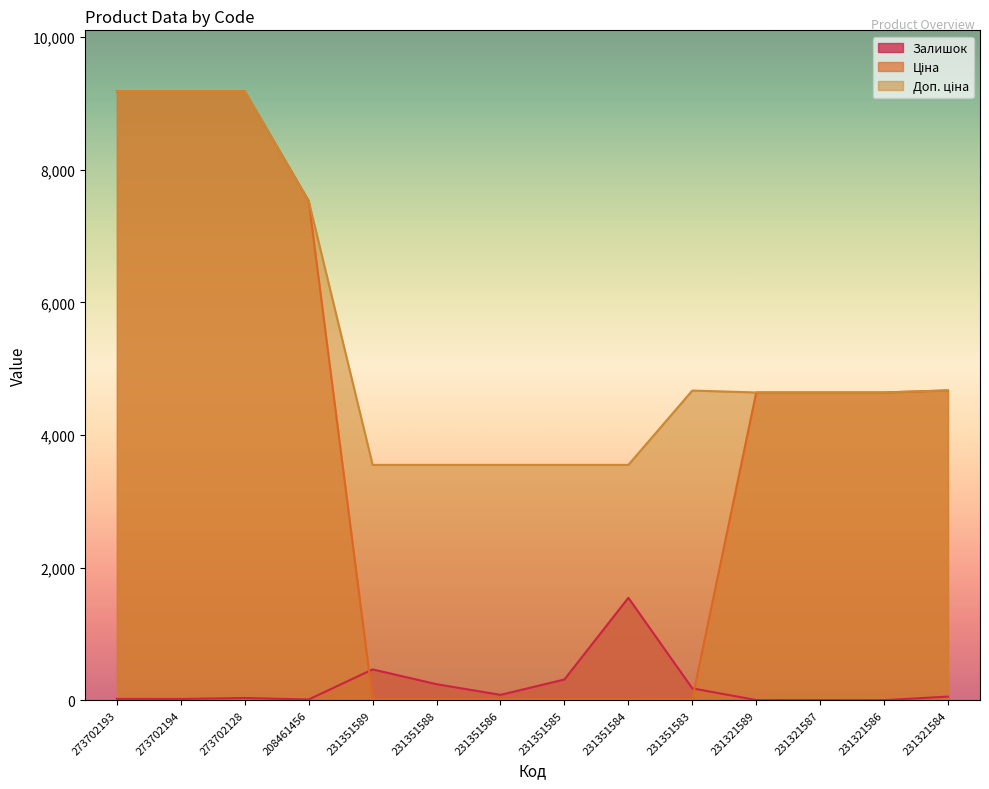

Which series has the widest spread of values?

Ціна